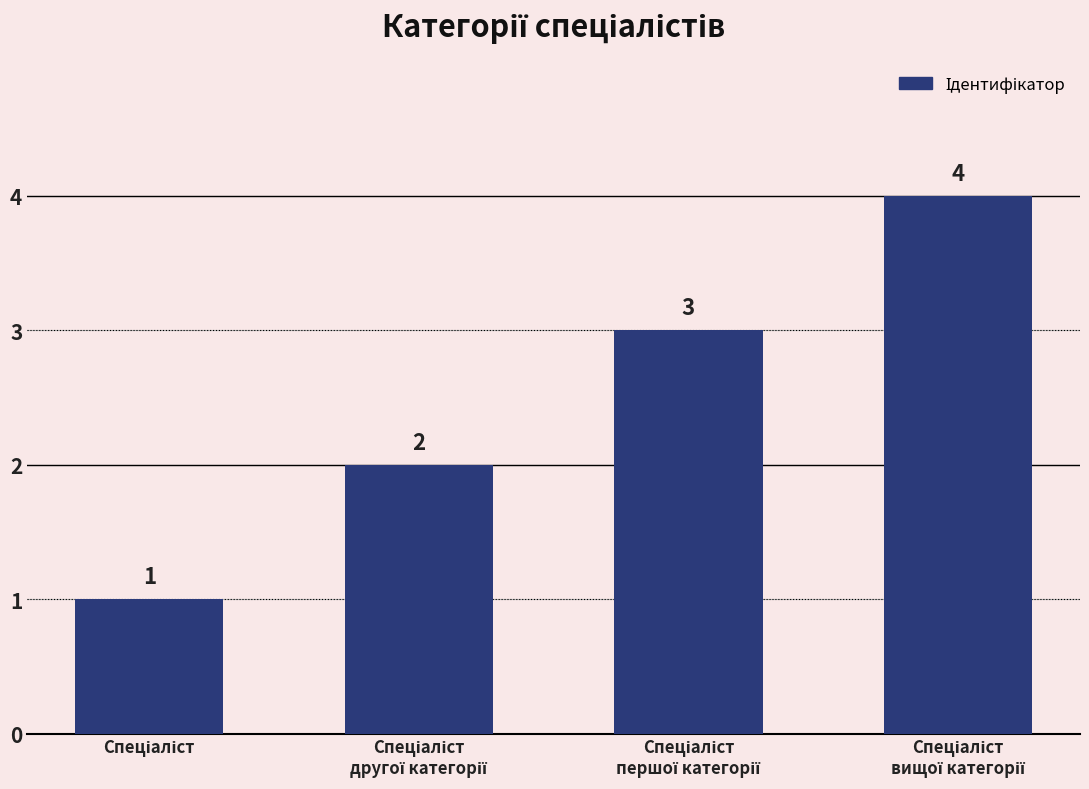

What is the value of the 4th bar from the left?

4